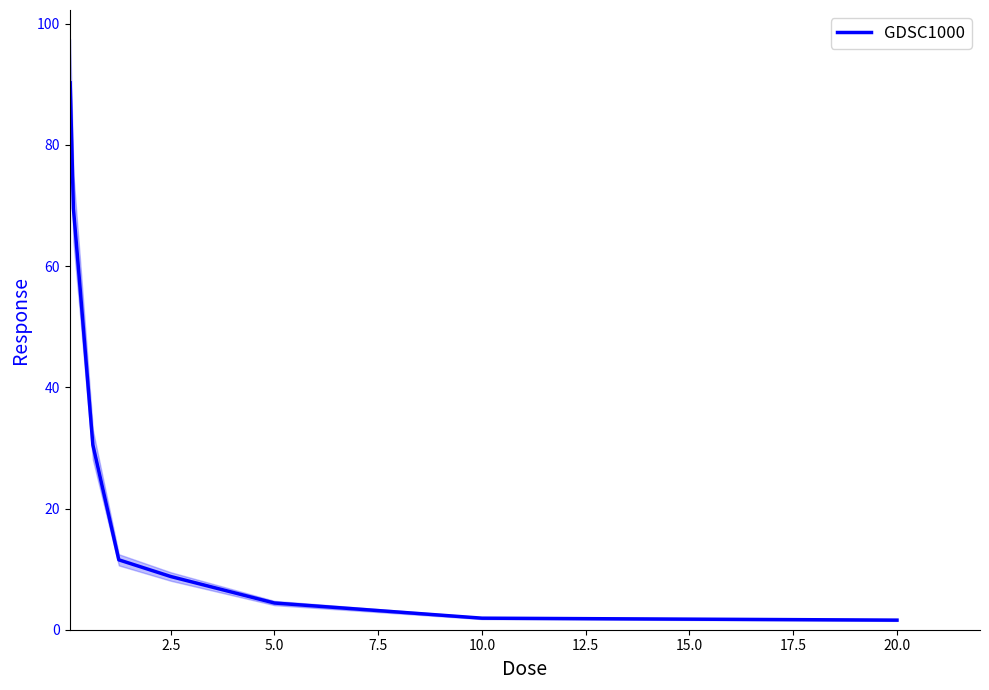

True or false: GDSC1000 has a value of 4.4 at 5.0.

True